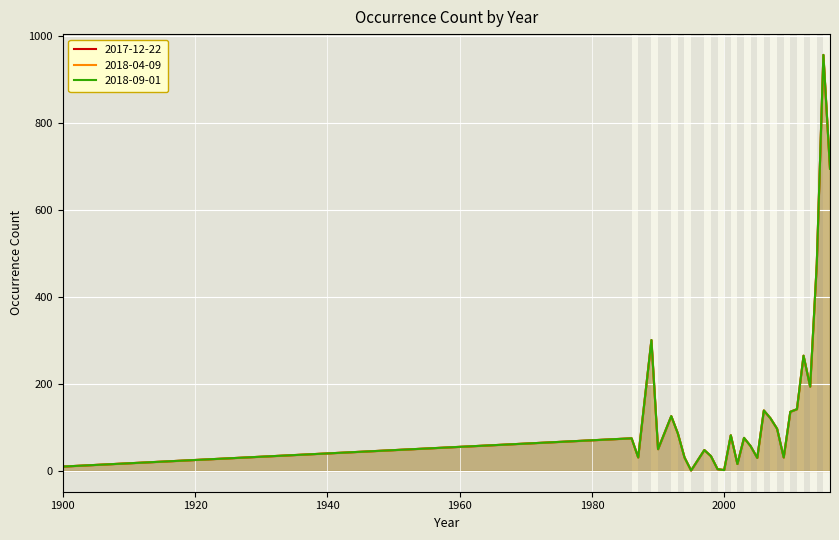

What is the sum of all 2018-09-01 values?

4313